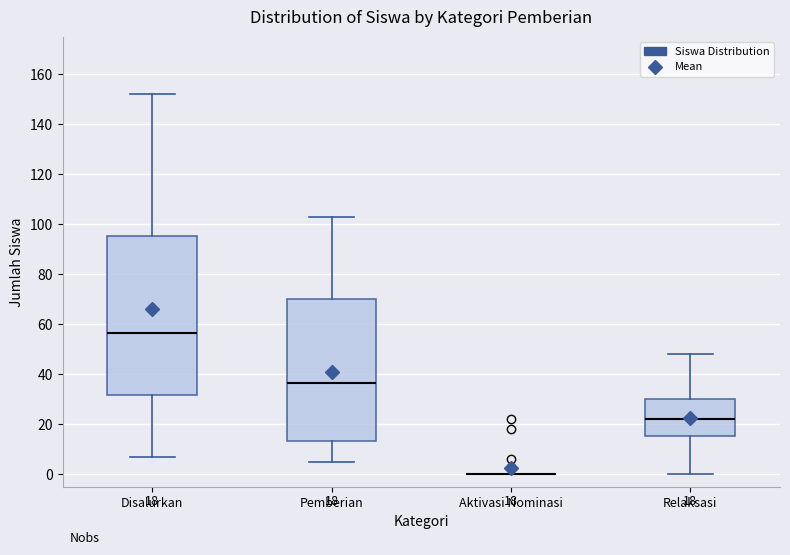

Comparing the boxes themselves (not the whiskers), which one is the tallest?

Disalurkan